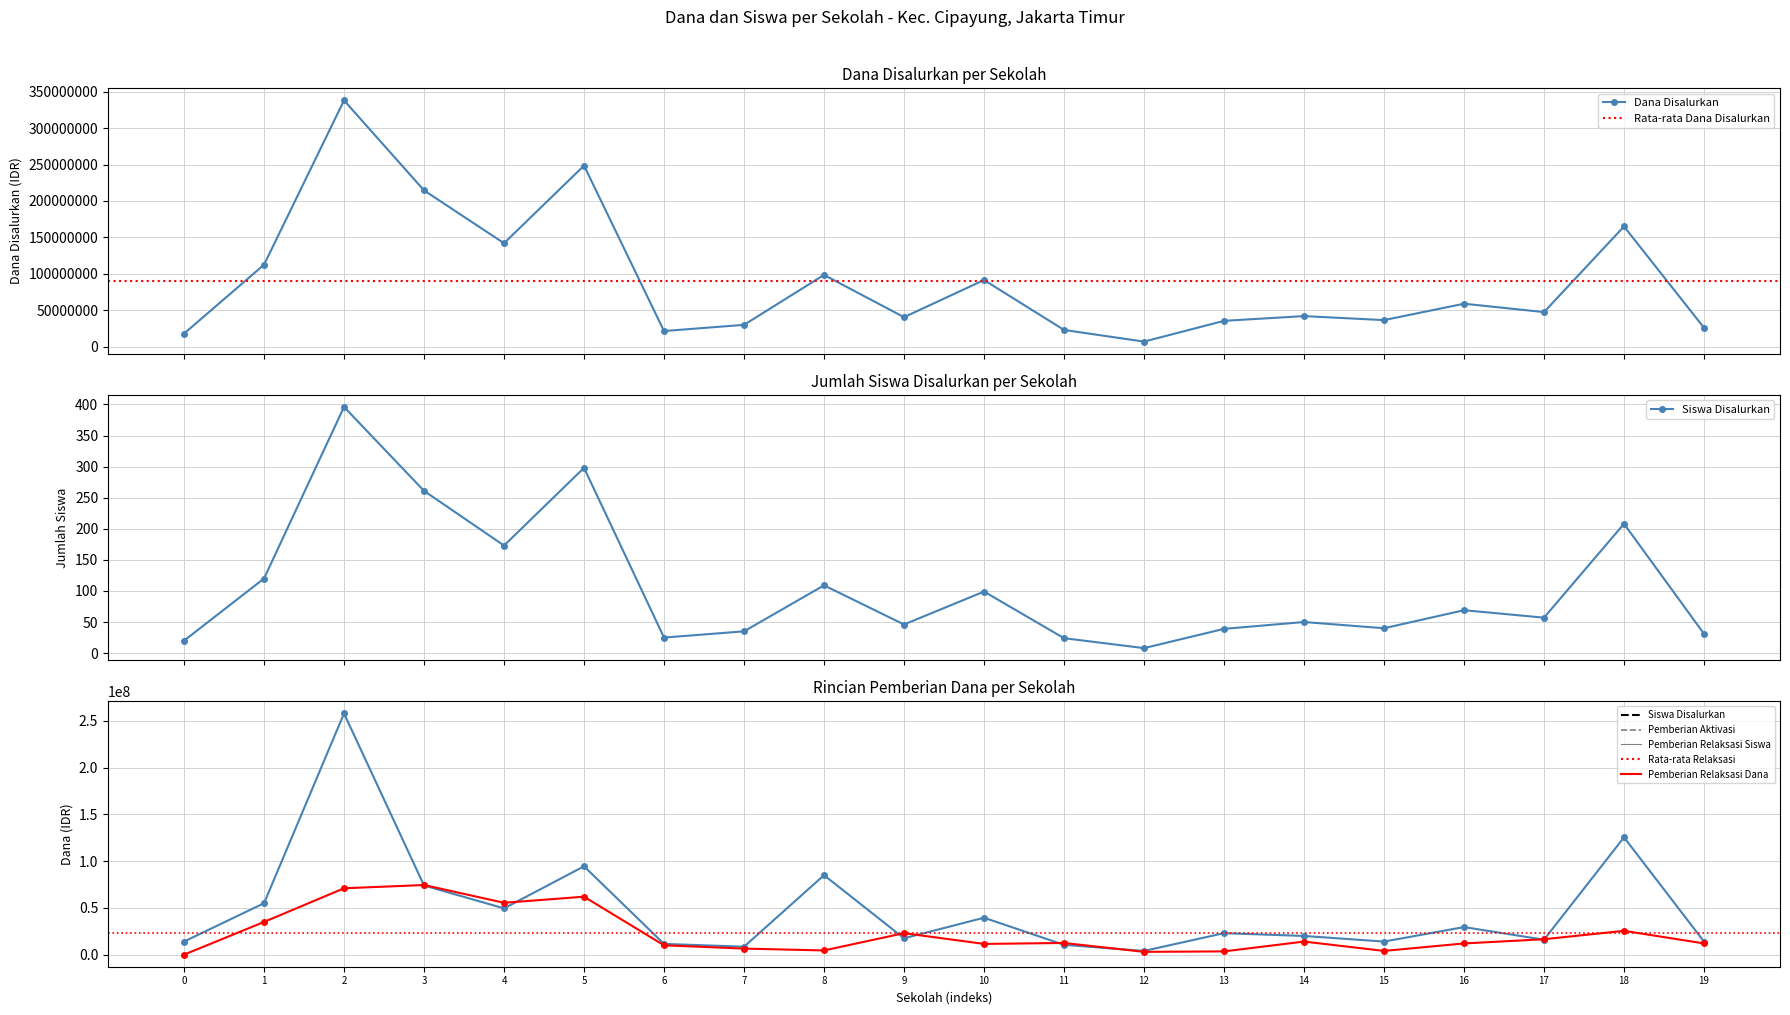

What is the sum of the Pemberian Relaksasi (Dana) values at 12 and 9?

26000000